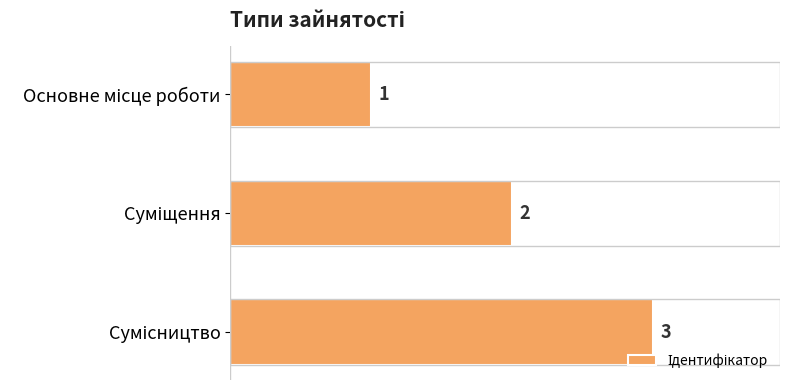

What is the value of the 1st bar from the top?

1